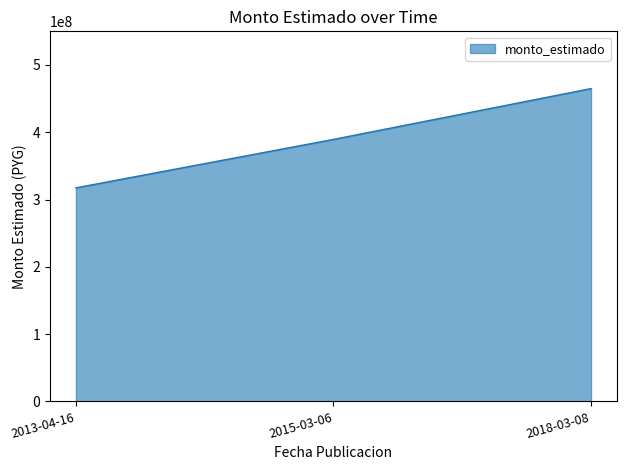

What is the minimum value shown in the chart?

317400000